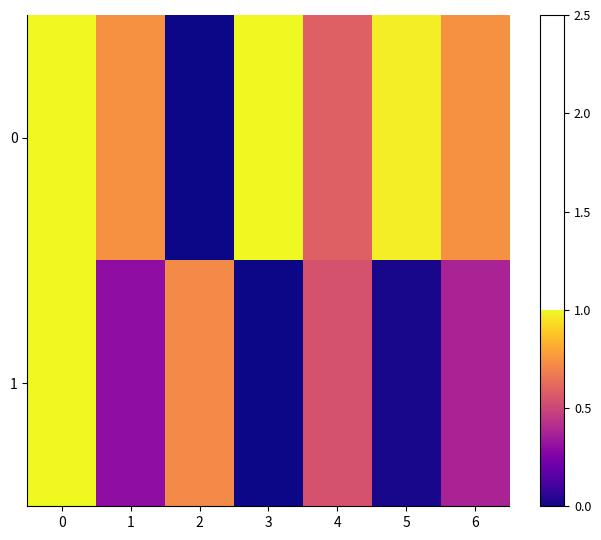

Rank the series by their average value, from lowest to highest.

1, 0